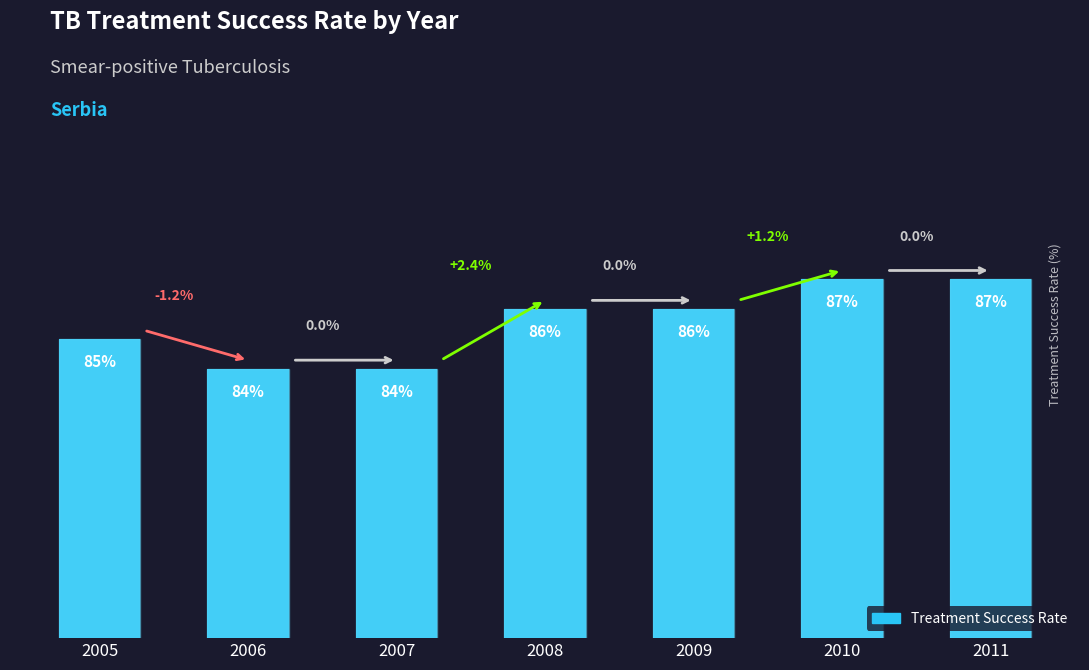

What is the minimum value shown in the chart?

84